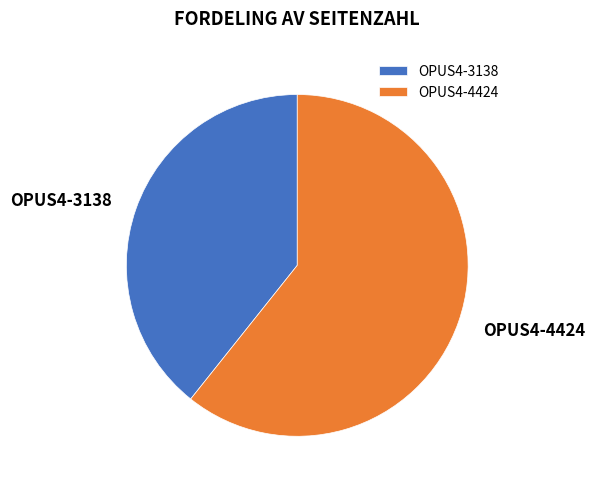

True or false: OPUS4-4424 accounts for 61% of the total.

True